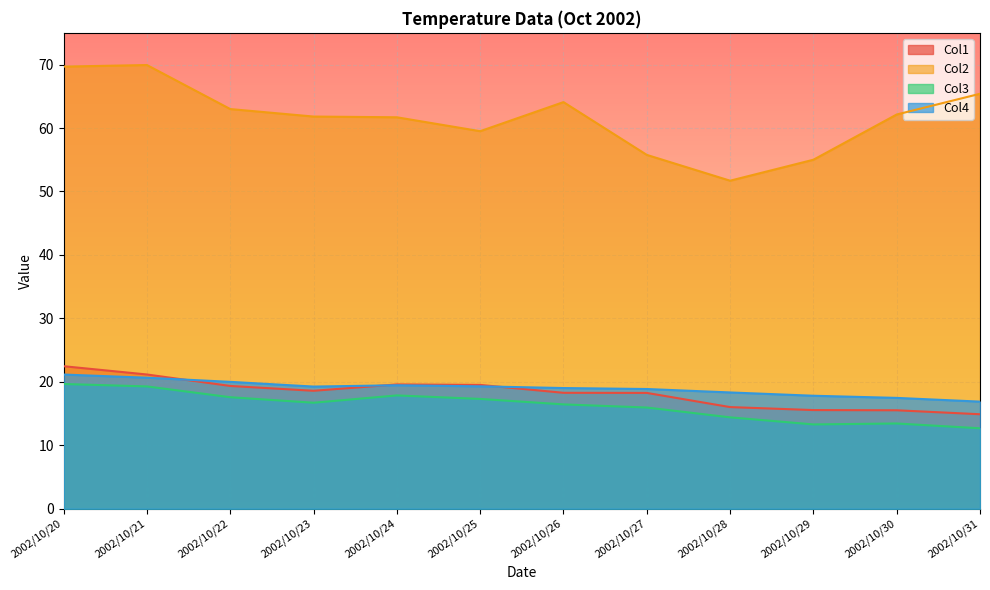

How many lines are shown in the chart?

4